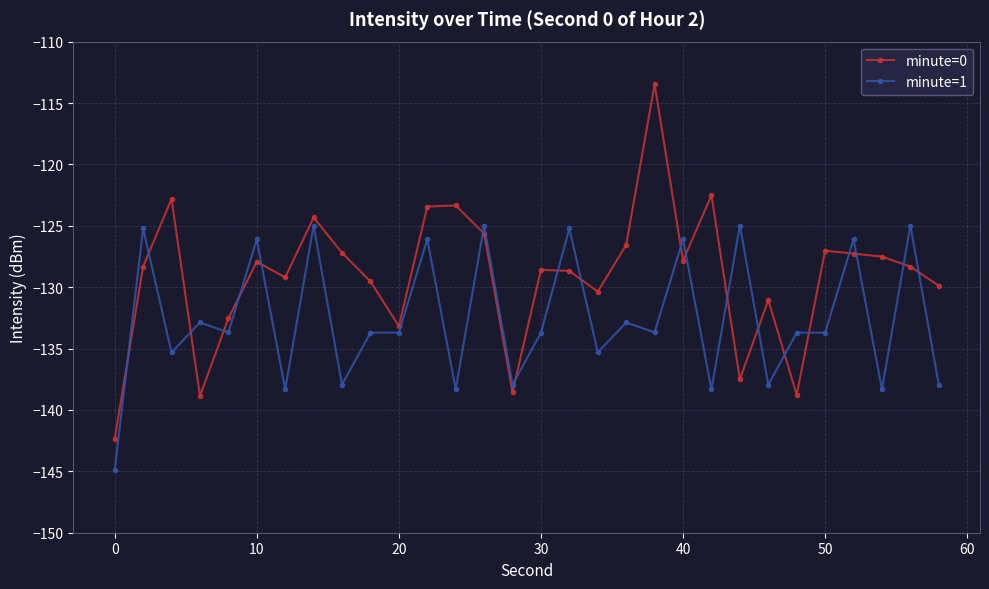

Which series ends up on top after the final intersection of minute=0 and minute=1?

minute=0